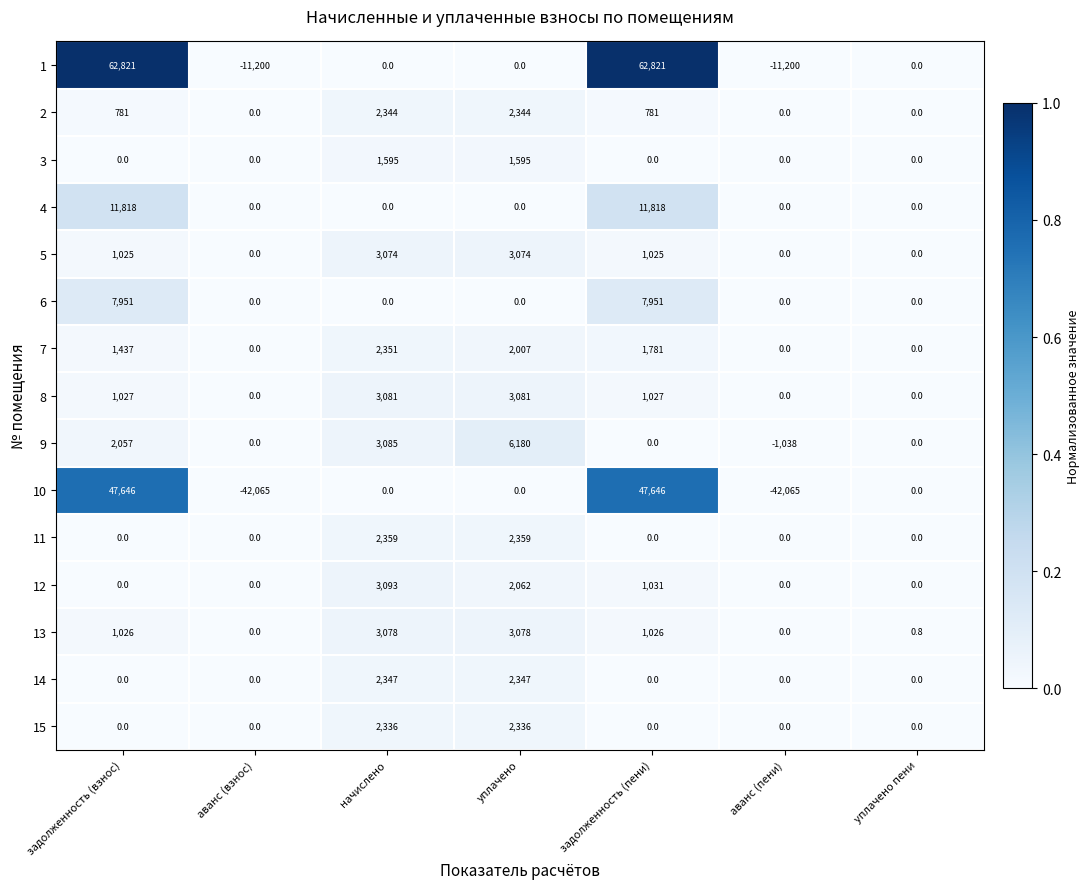

Which series has the largest range (max minus min)?

10